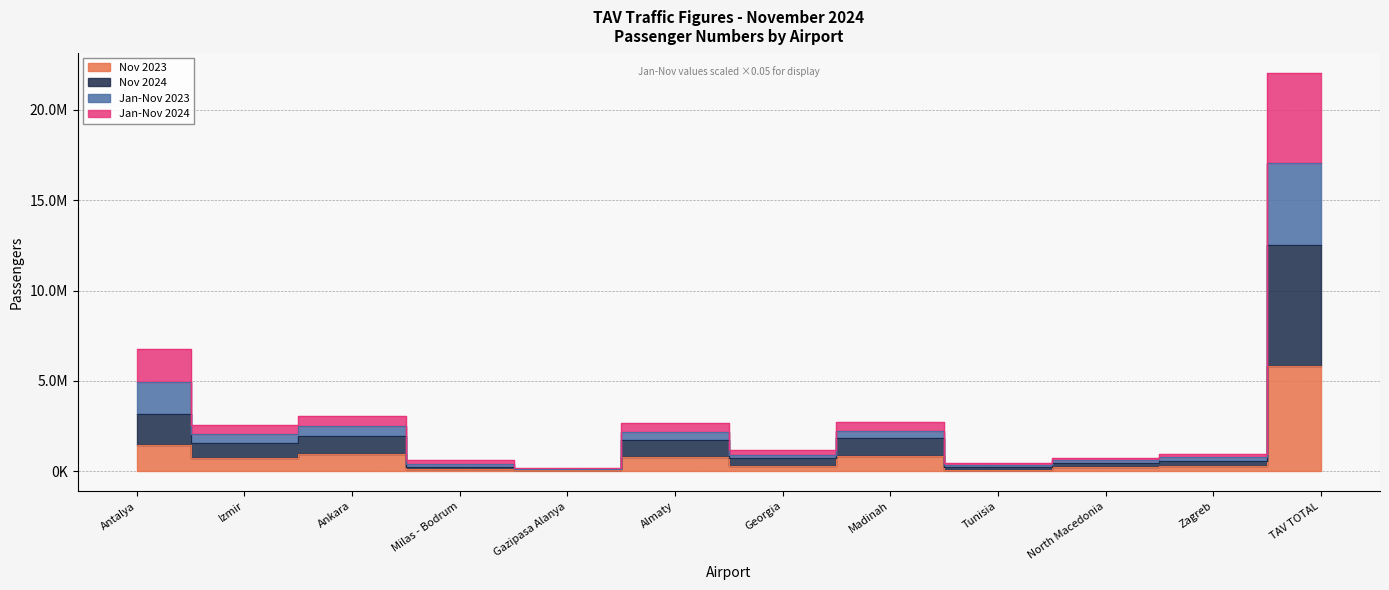

At which category is the sum across all series the highest?

TAV TOTAL